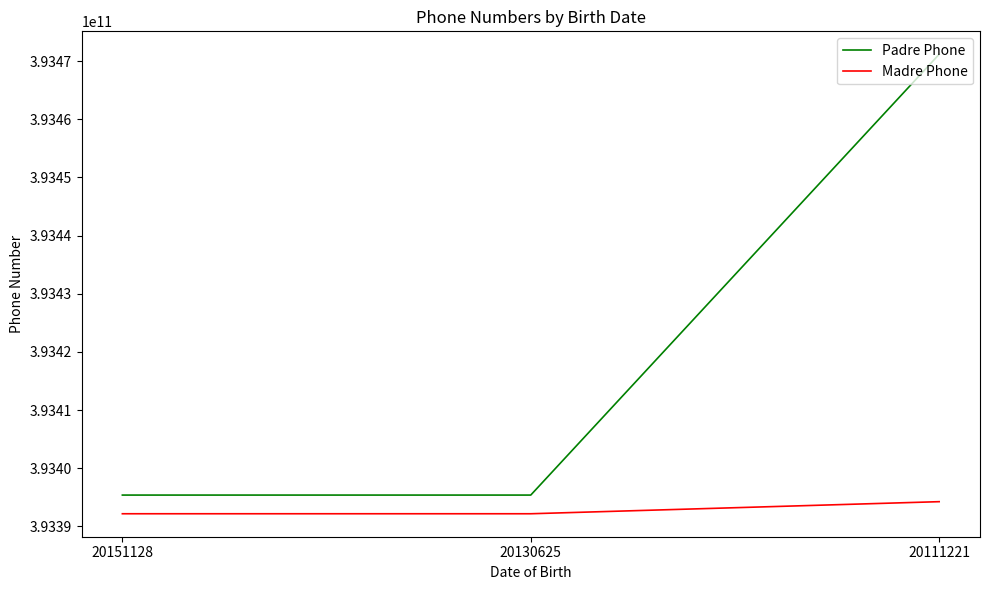

What is the difference between the highest and lowest values at 20151128?

3211131